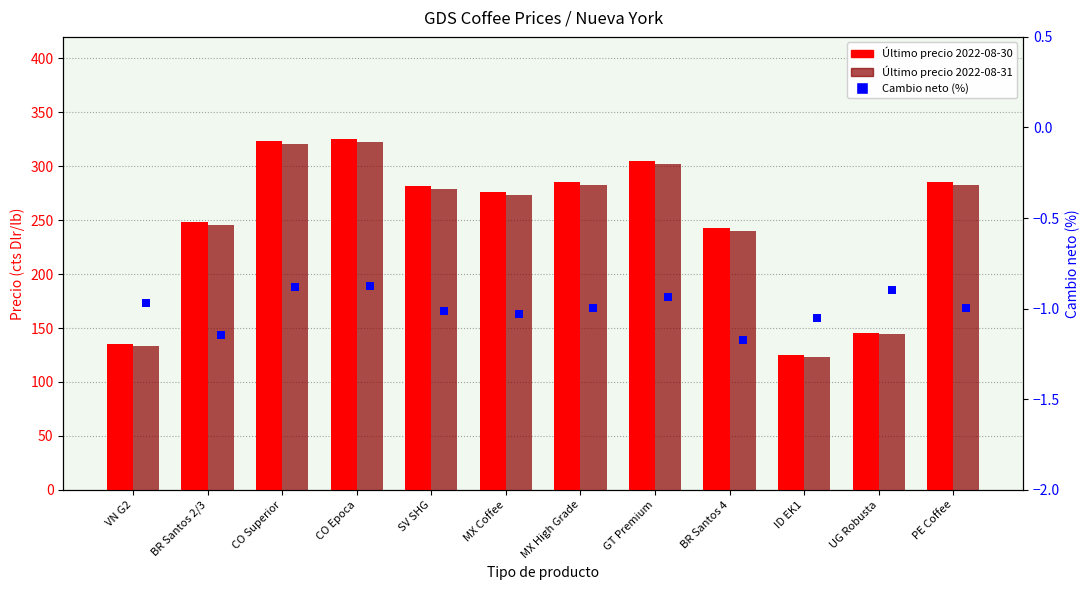

What are all the series names shown in the legend?

Último precio 2022-08-30, Último precio 2022-08-31, Cambio neto (%)